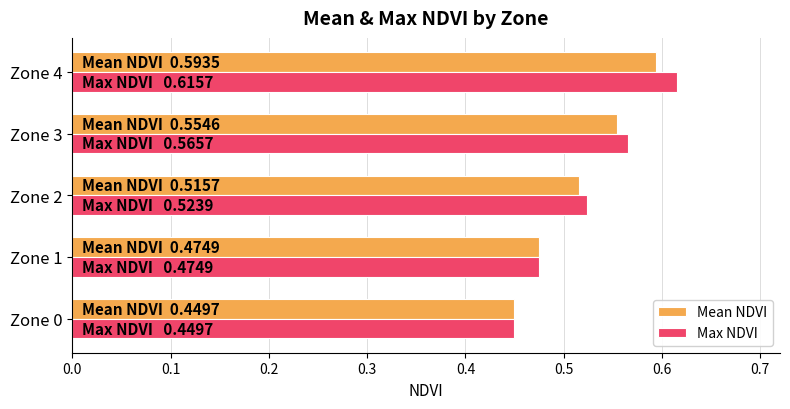

Rank the series by their average value, from lowest to highest.

Mean NDVI, Max NDVI